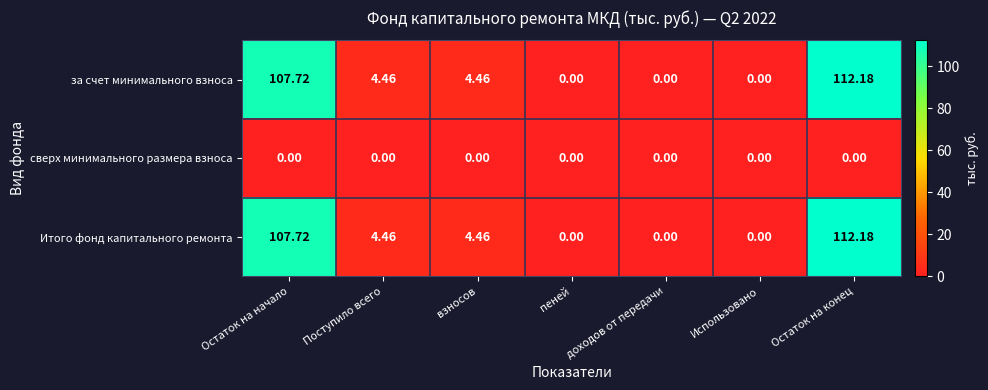

At which category is the sum across all series the highest?

Остаток на конец